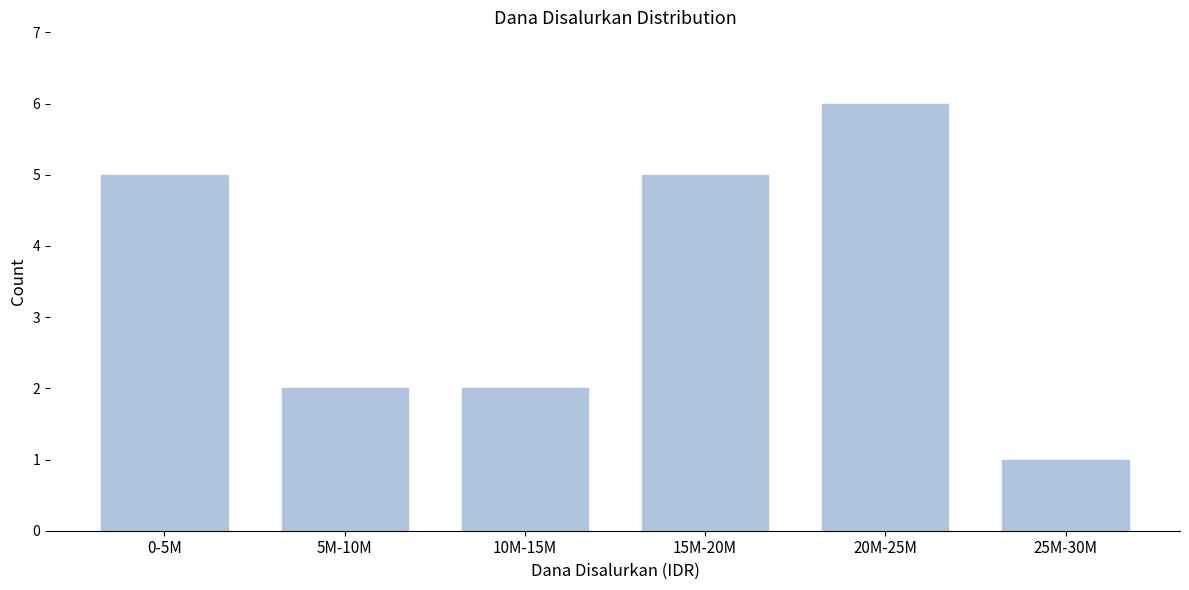

Reading right to left, transcribe all the data shown in this chart.

25M-30M=1	20M-25M=6	15M-20M=5	10M-15M=2	5M-10M=2	0-5M=5